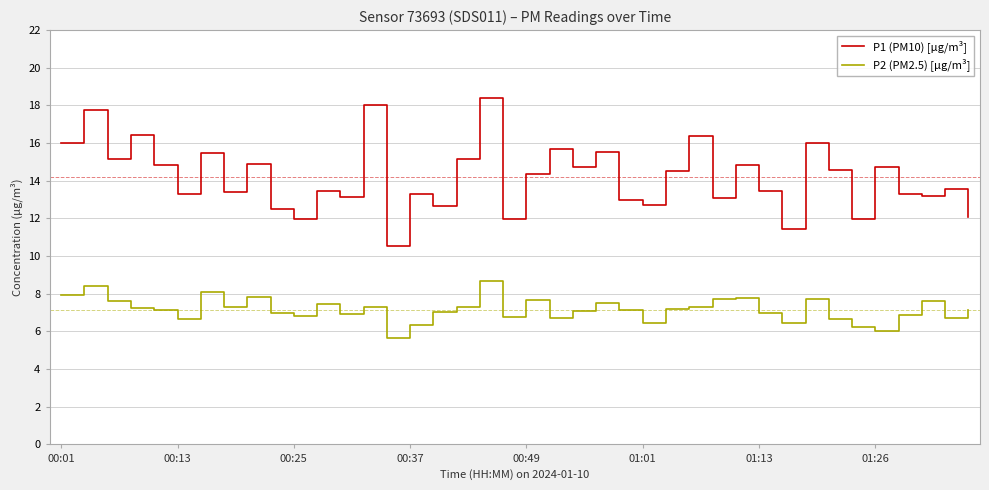

True or false: P2 (PM2.5) [µg/m³] and P1 (PM10) [µg/m³] intersect in this chart.

False